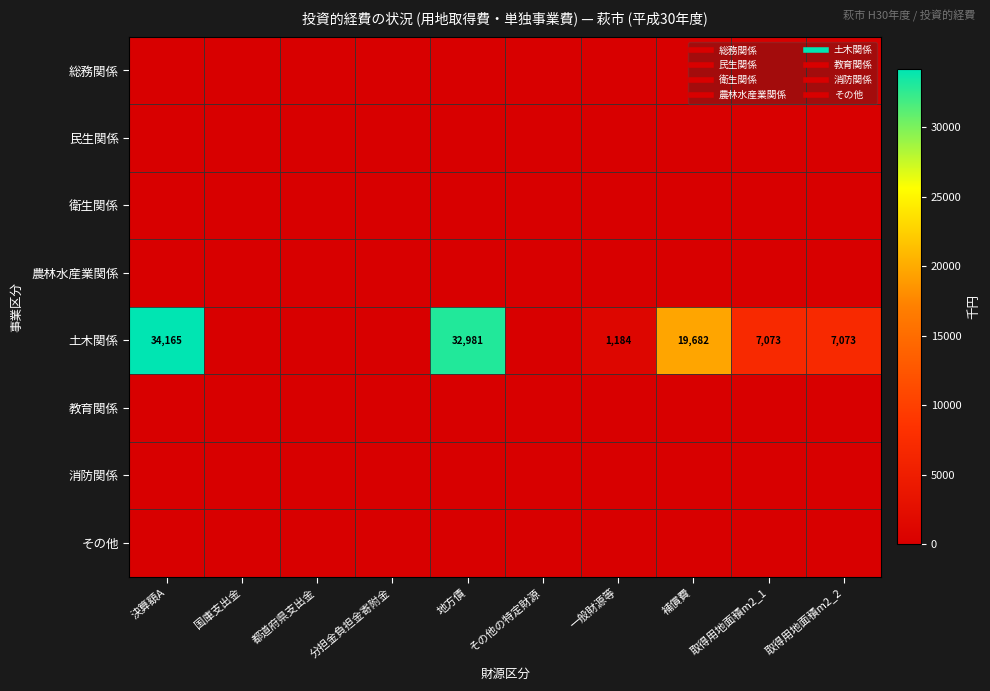

Which has a higher value, 決算額A or 分担金負担金寄附金?

決算額A